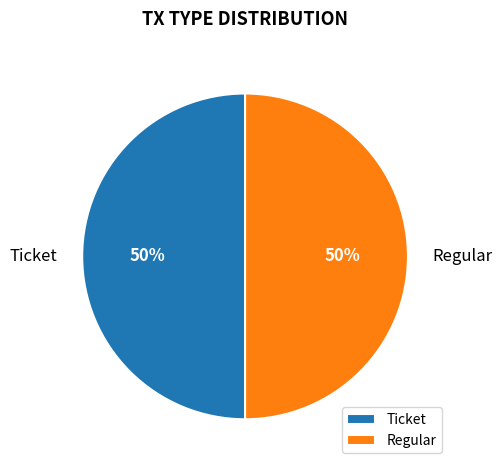

To the nearest percent, what is the combined percentage of Ticket and Regular?

100%